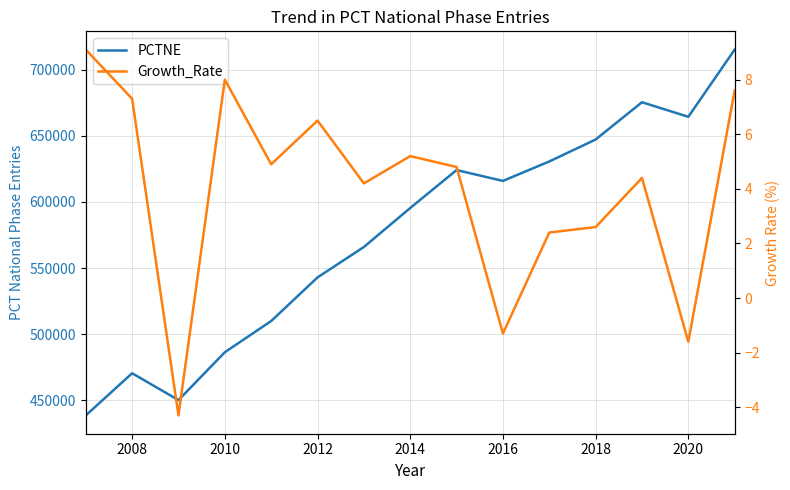

Reading left to right, extract all data points from this chart.

PCTNE: 438500.0	470400.0	450100.0	486300.0	509900.0	542900.0	565900.0	595400.0	624100.0	615900.0	630600.0	647200.0	675400.0	664400.0	715200.0
Growth_Rate: 9.1	7.3	-4.3	8.0	4.9	6.5	4.2	5.2	4.8	-1.3	2.4	2.6	4.4	-1.6	7.6